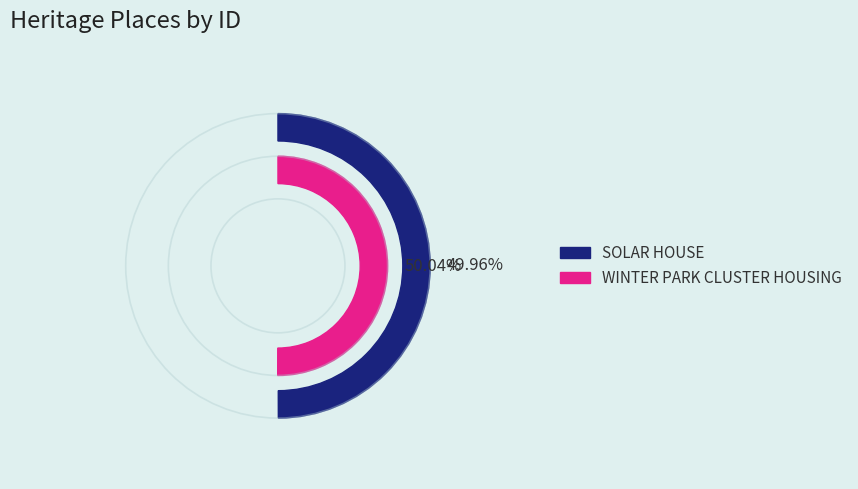

Combined, what portion of the pie is WINTER PARK CLUSTER HOUSING and SOLAR HOUSE?

100.0%